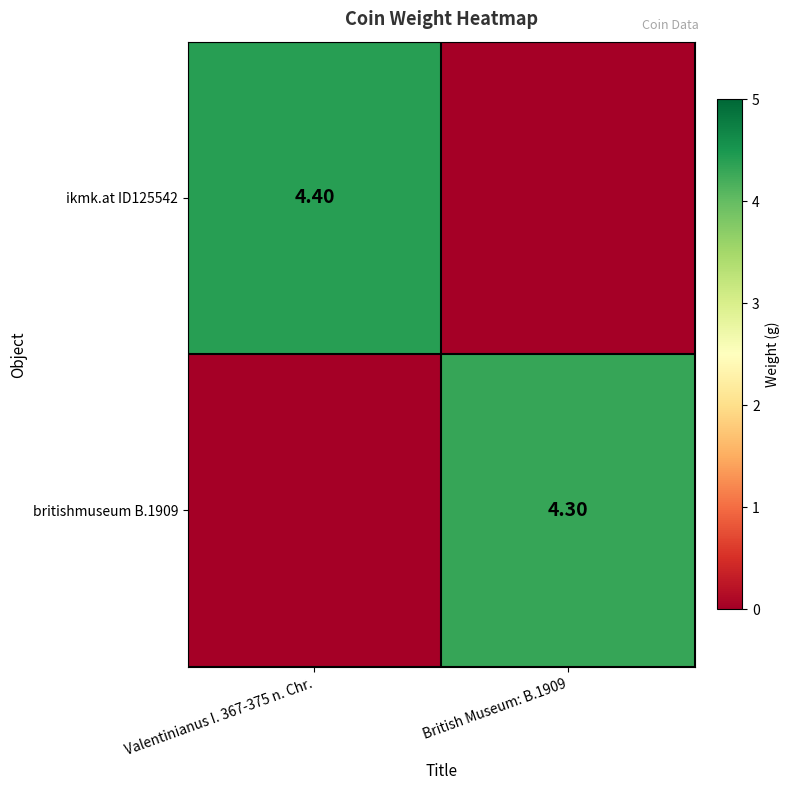

At how many categories does at least one series exceed 2?

2